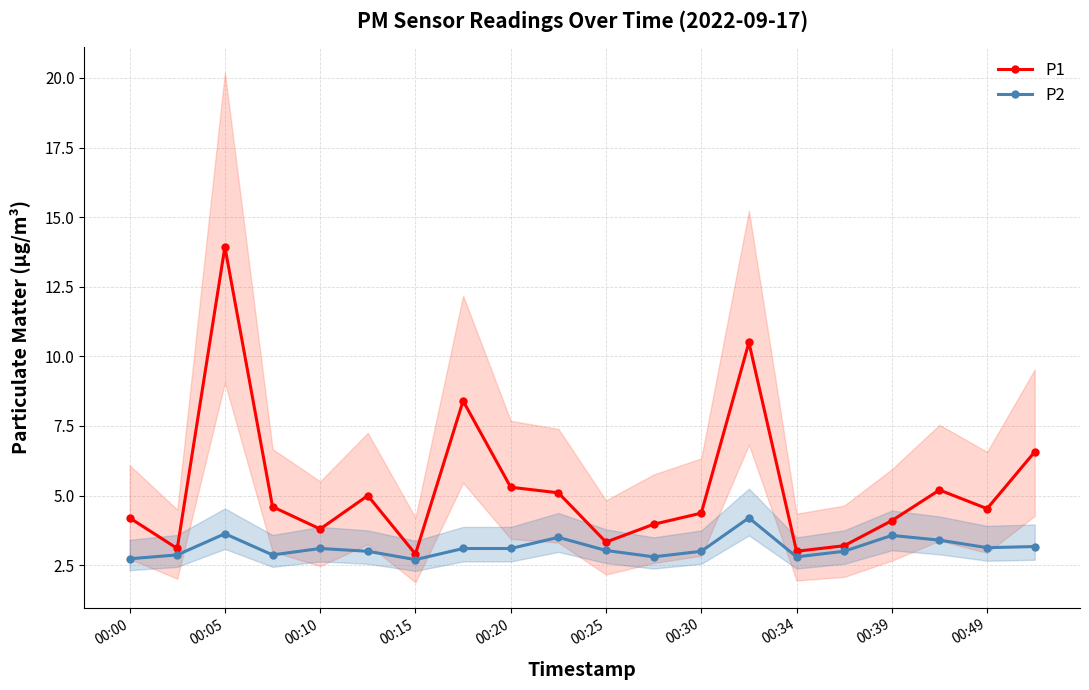

Where is the first local maximum for P1?

00:05